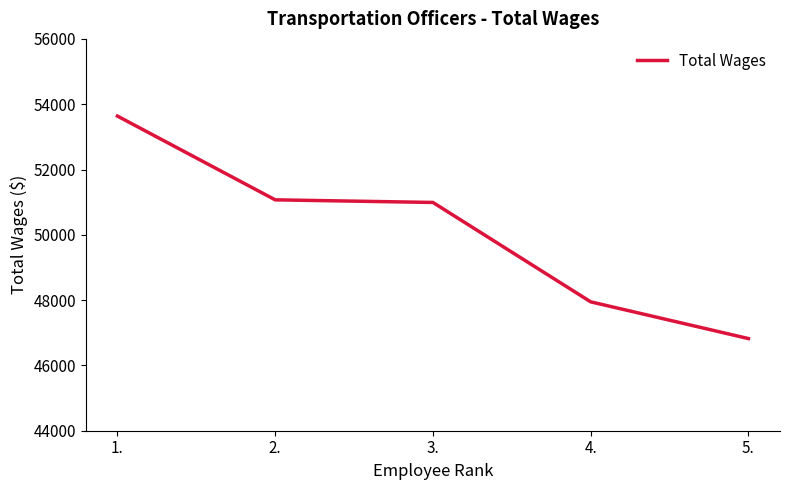

At which label is the value closest to 50229?

3.